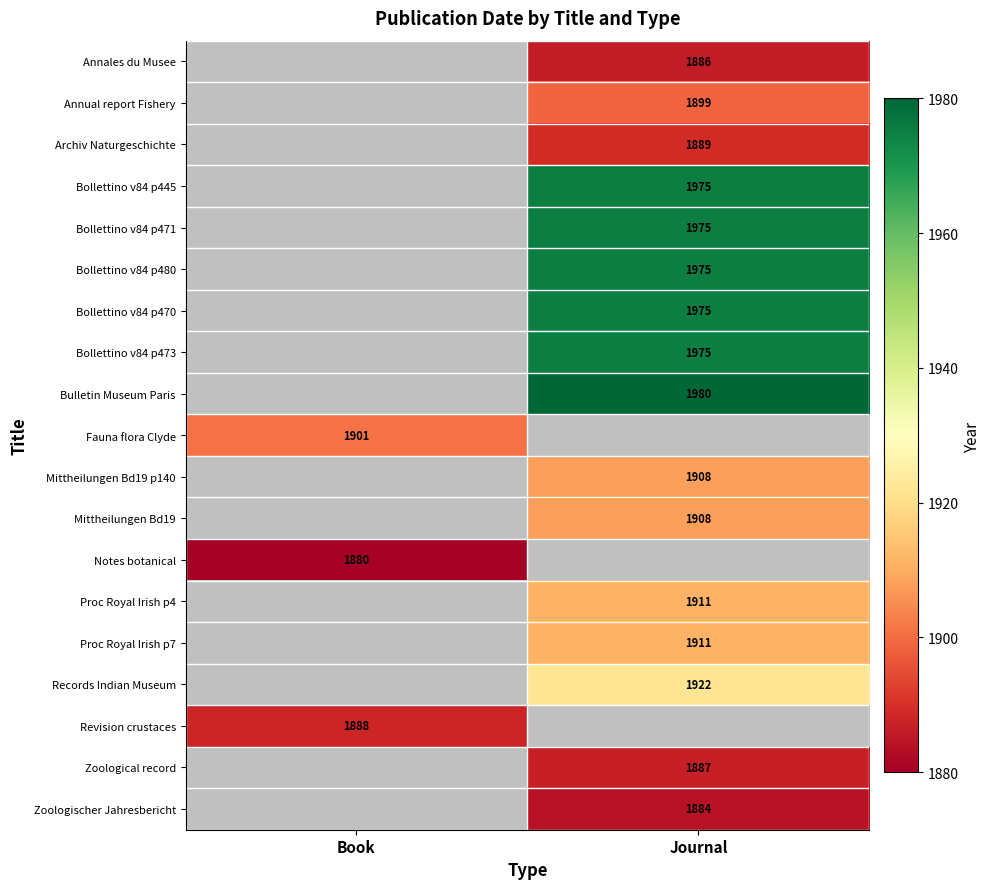

Is it true that Mittheilungen Bd19 p140 equals 602 at Journal?

False